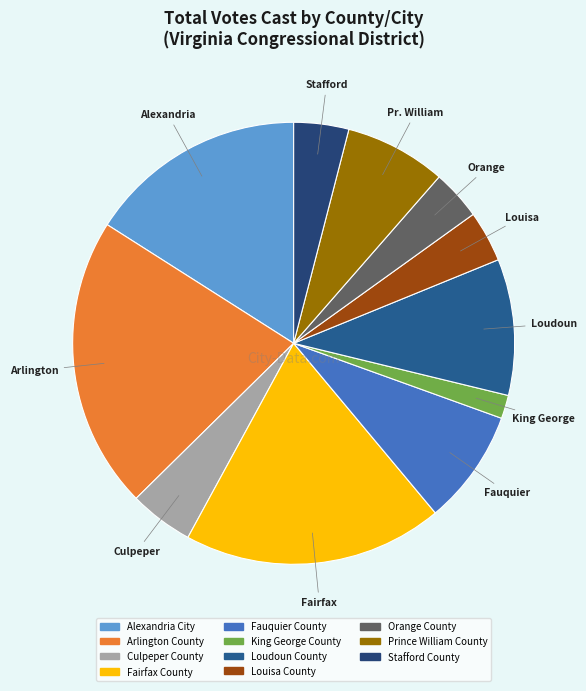

What is the change in value from Arlington County to Orange County?

-2506